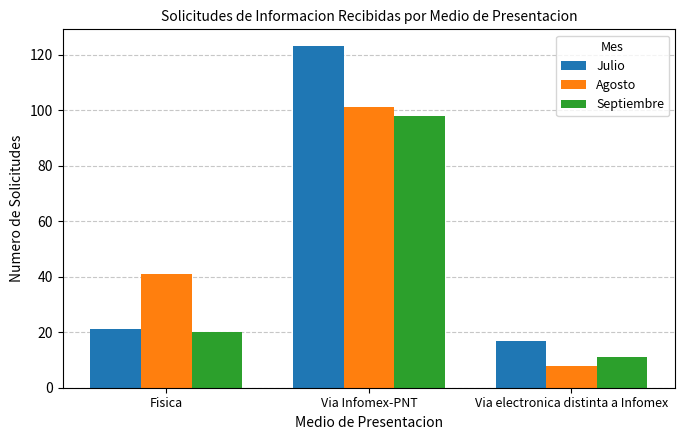

Rank the categories by Septiembre value from highest to lowest.

Via Infomex-PNT, Fisica, Via electronica distinta a Infomex